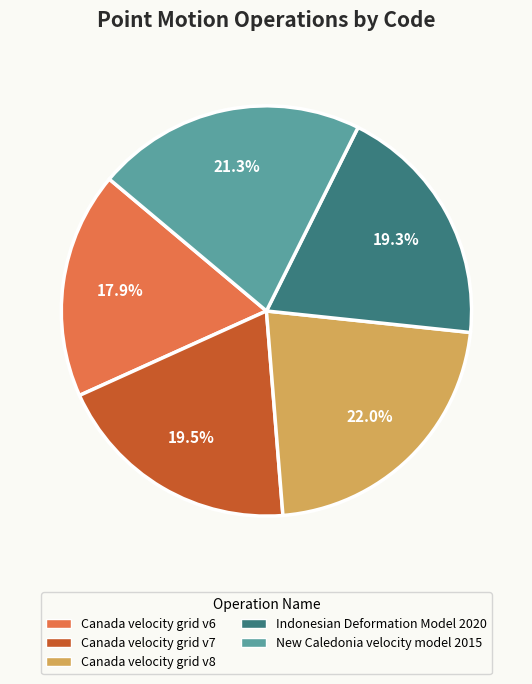

Is the sum of Canada velocity grid v6 and Canada velocity grid v8 greater than half?

No